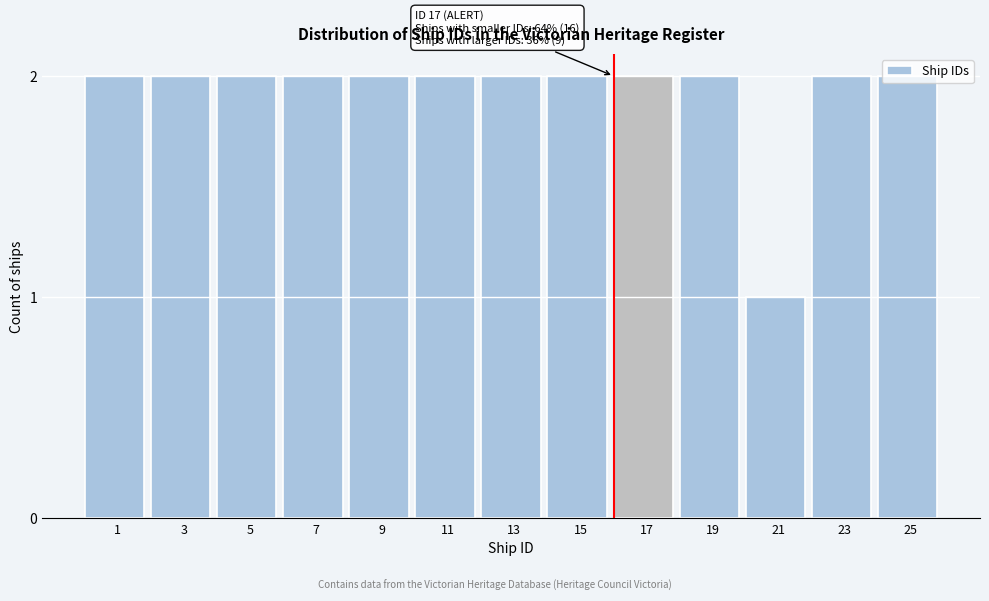

True or false: the data shows 1 at 21.

True